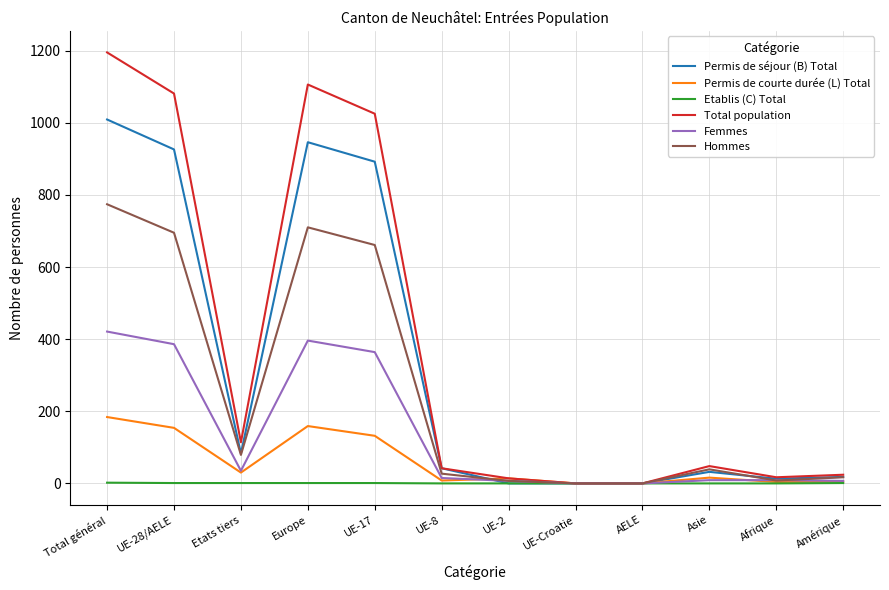

At which category is the sum across all series the highest?

Total général